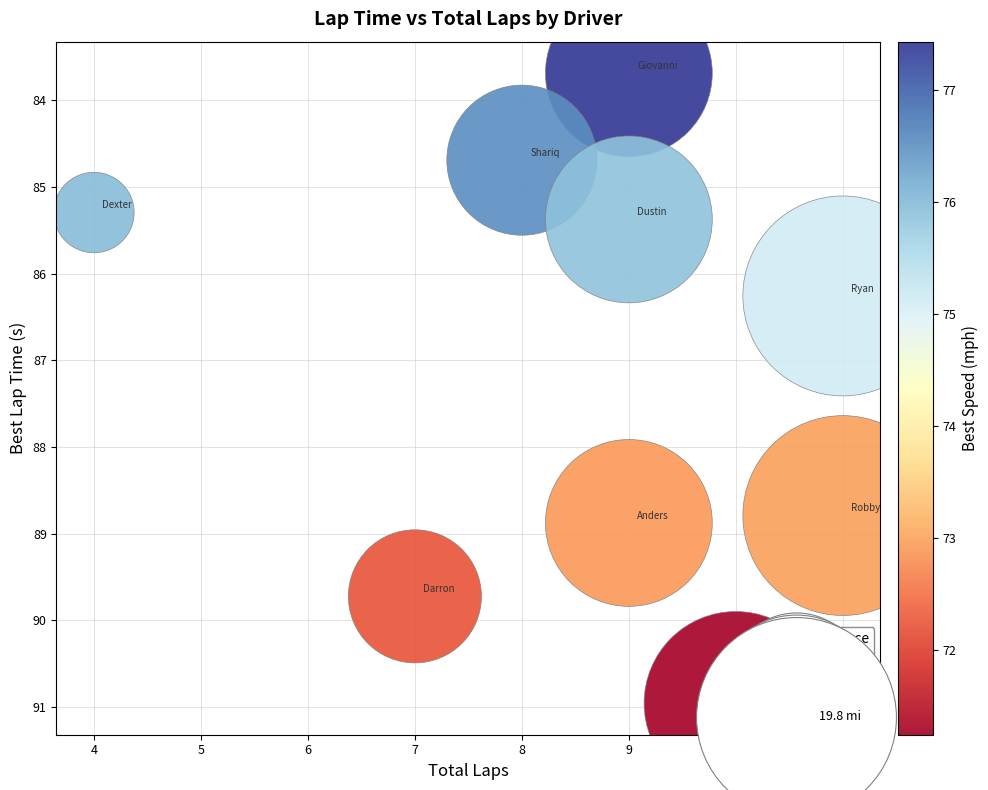

What is the range of Y values (max minus min)?

7.3